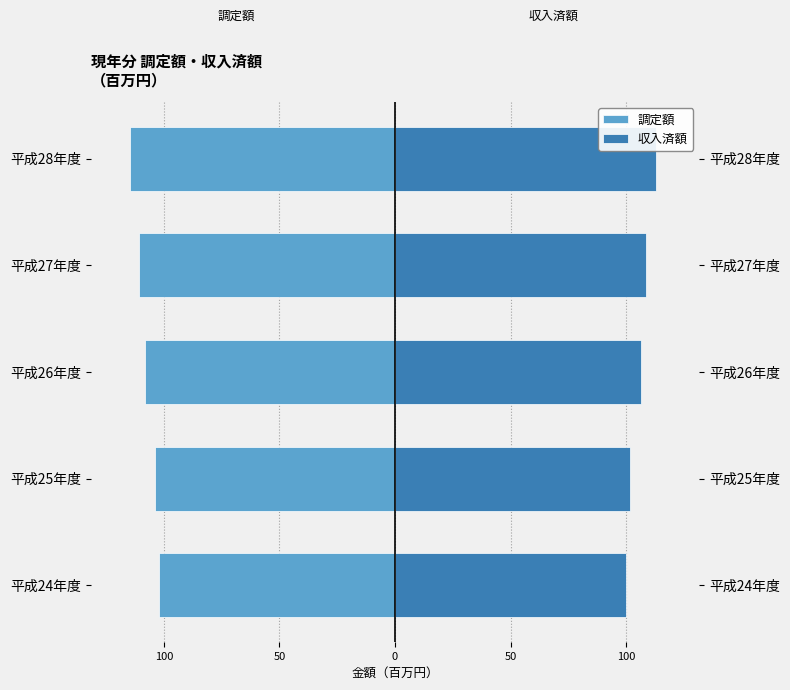

How many distinct data groups are displayed?

2